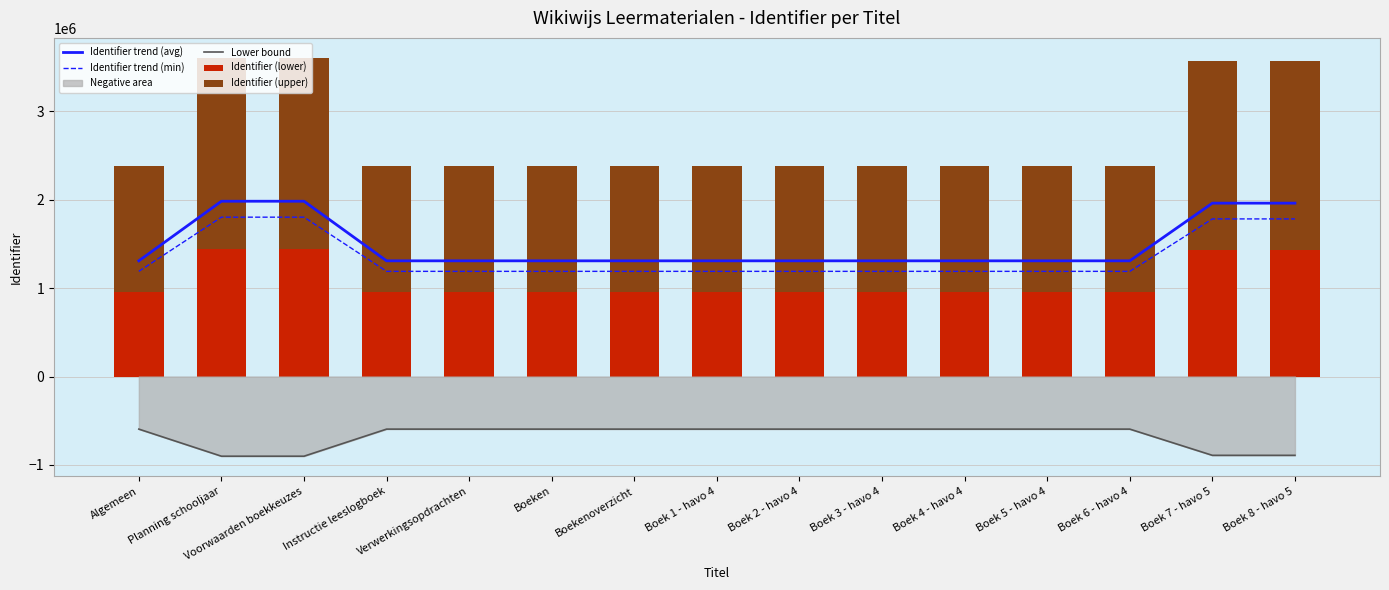

Reading left to right, list all the values displayed in this chart.

Identifier trend (avg): 1308560.6	1982642.2	1982641.1	1308567.2	1308574.9	1308562.8	1308574.3	1308563.3	1308563.9	1308564.4	1308565.0	1308565.5	1308566.1	1960925.5	1960928.2
Identifier trend (min): 1189600.5	1802402.0	1802401.0	1189606.5	1189613.5	1189602.5	1189613.0	1189603.0	1189603.5	1189604.0	1189604.5	1189605.0	1189605.5	1782659.5	1782662.0
Lower bound: -594800.2	-901201.0	-901200.5	-594803.2	-594806.8	-594801.2	-594806.5	-594801.5	-594801.8	-594802.0	-594802.2	-594802.5	-594802.8	-891329.8	-891331.0
Identifier (lower): 951680.4	1441921.6	1441920.8	951685.2	951690.8	951682.0	951690.4	951682.4	951682.8	951683.2	951683.6	951684.0	951684.4	1426127.6	1426129.6
Identifier (upper): 1427520.6	2162882.4	2162881.2	1427527.8	1427536.2	1427523.0	1427535.6	1427523.6	1427524.2	1427524.8	1427525.4	1427526.0	1427526.6	2139191.4	2139194.4